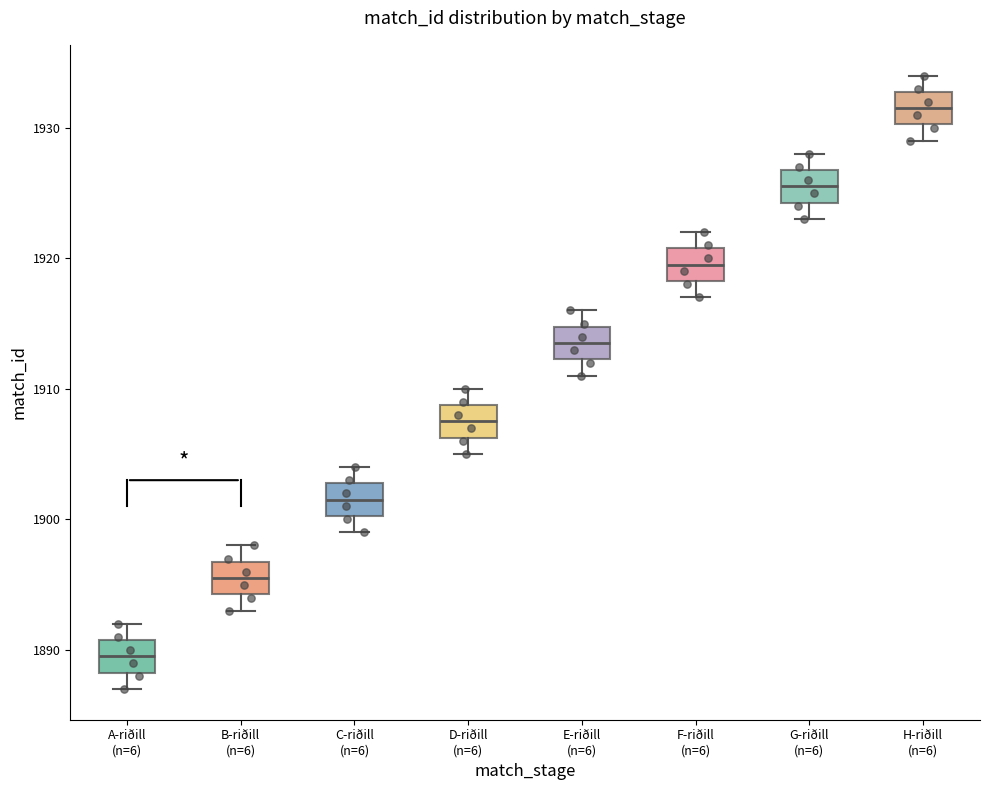

Where does the median line of the box for A-riðill (n=6) sit on the y-axis? The values are not printed on the chart, so give them approximately, as read against the axis.

1890